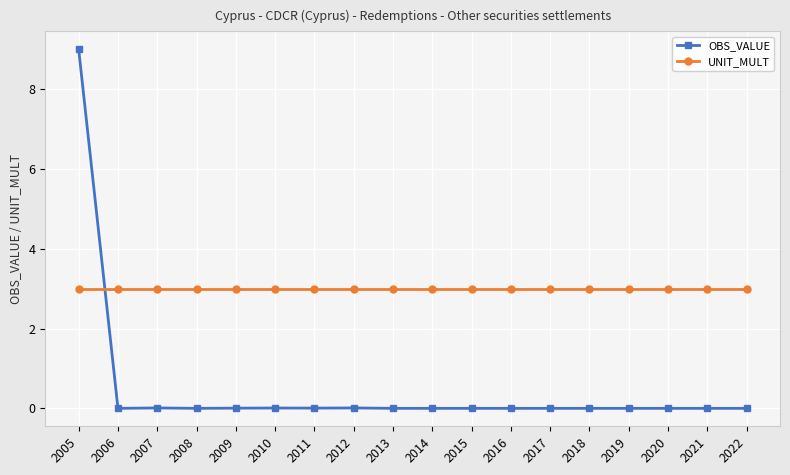

Which series has the largest range (max minus min)?

OBS_VALUE